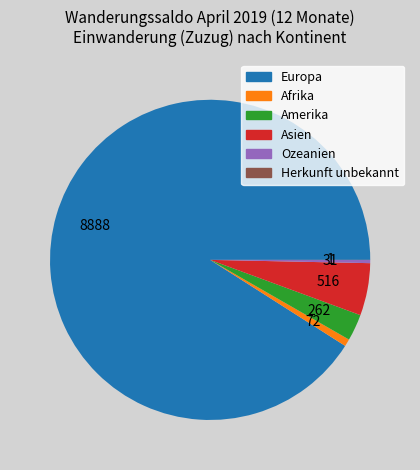

Between Asien and Ozeanien, which is larger?

Asien